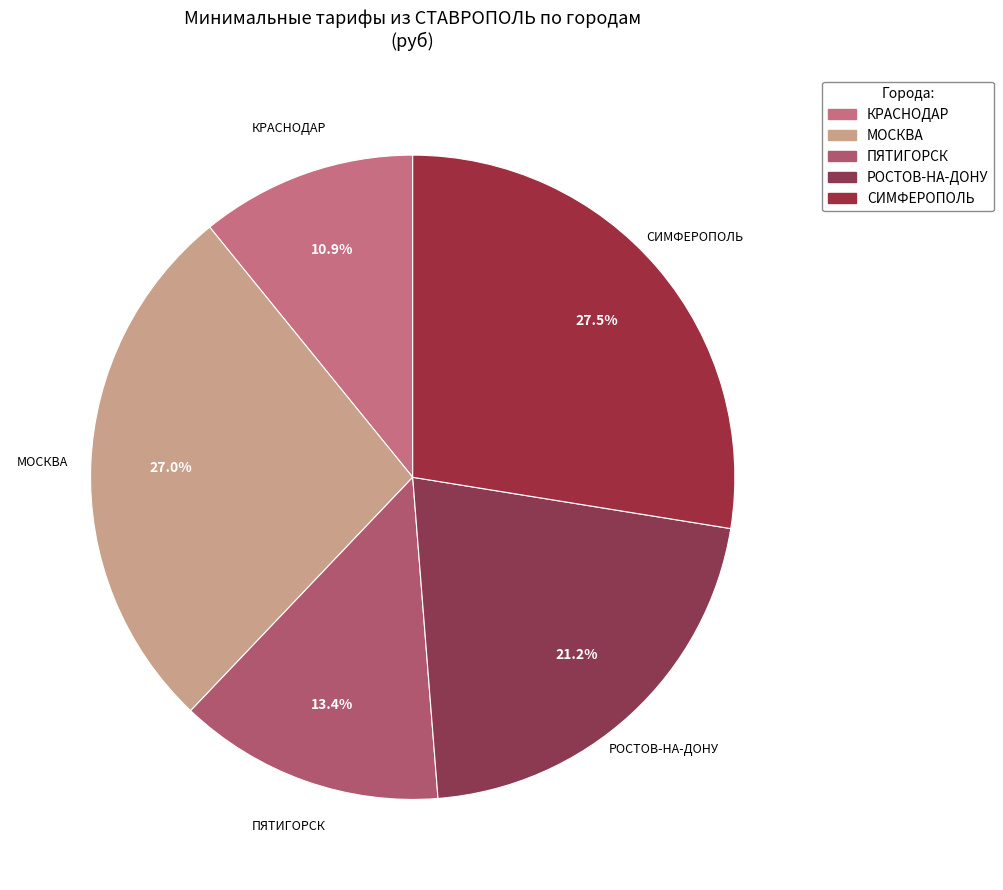

To the nearest percent, what is the average slice percentage?

20%